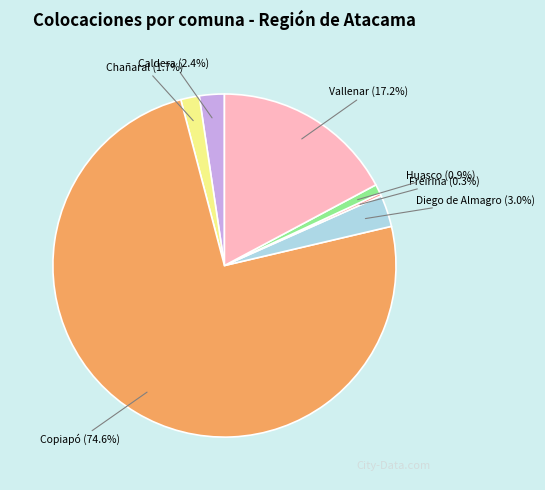

Does any single category account for the majority?

Yes